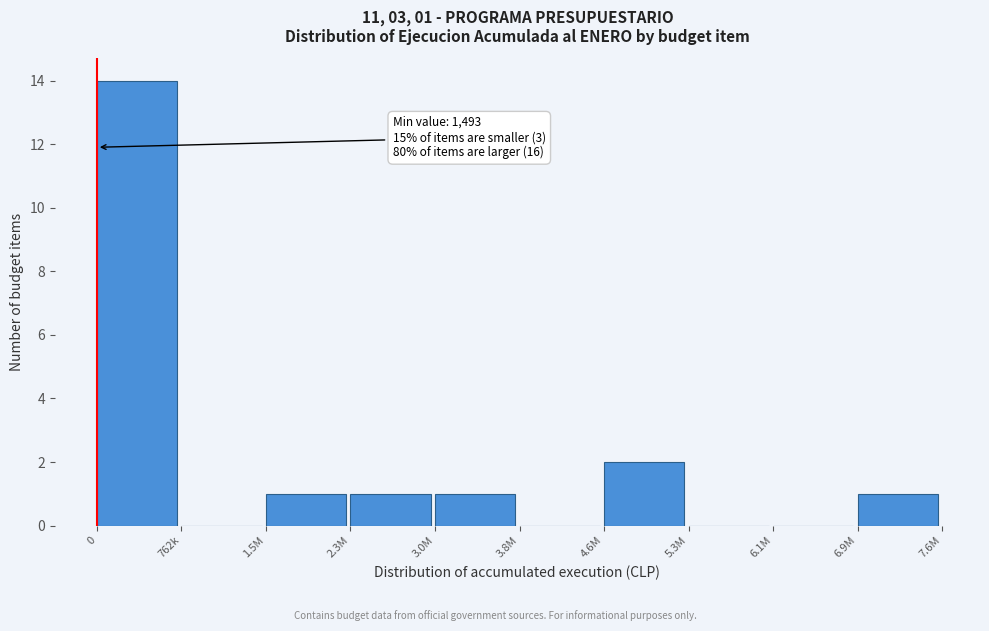

Reading left to right, extract all data points from this chart.

0=14	762k=0	1.5M=1	2.3M=1	3.0M=1	3.8M=0	4.6M=2	5.3M=0	6.1M=0	6.9M=1